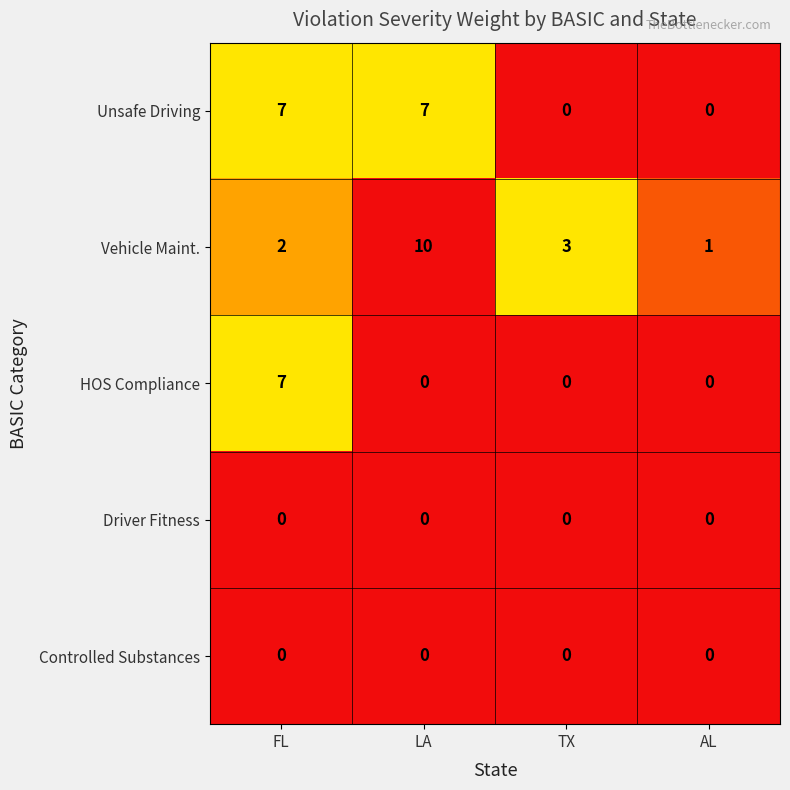

Reading left to right, what are all the values shown in this chart?

Unsafe Driving: FL=7	LA=7	TX=0	AL=0
Vehicle Maint.: FL=2	LA=10	TX=3	AL=1
HOS Compliance: FL=7	LA=0	TX=0	AL=0
Driver Fitness: FL=0	LA=0	TX=0	AL=0
Controlled Substances: FL=0	LA=0	TX=0	AL=0